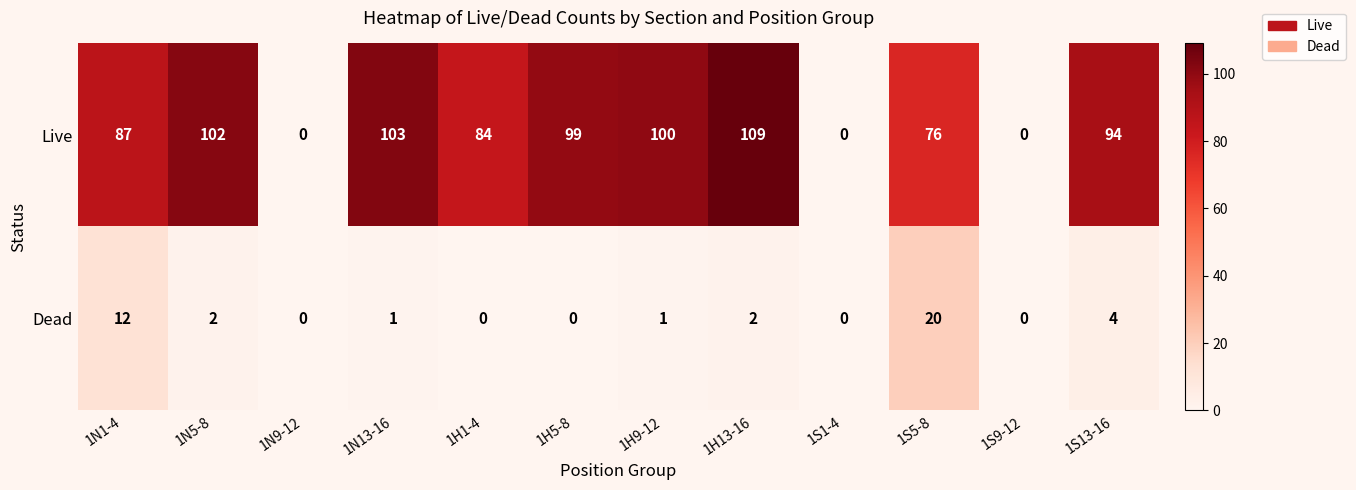

At how many categories does at least one series exceed 23?

9